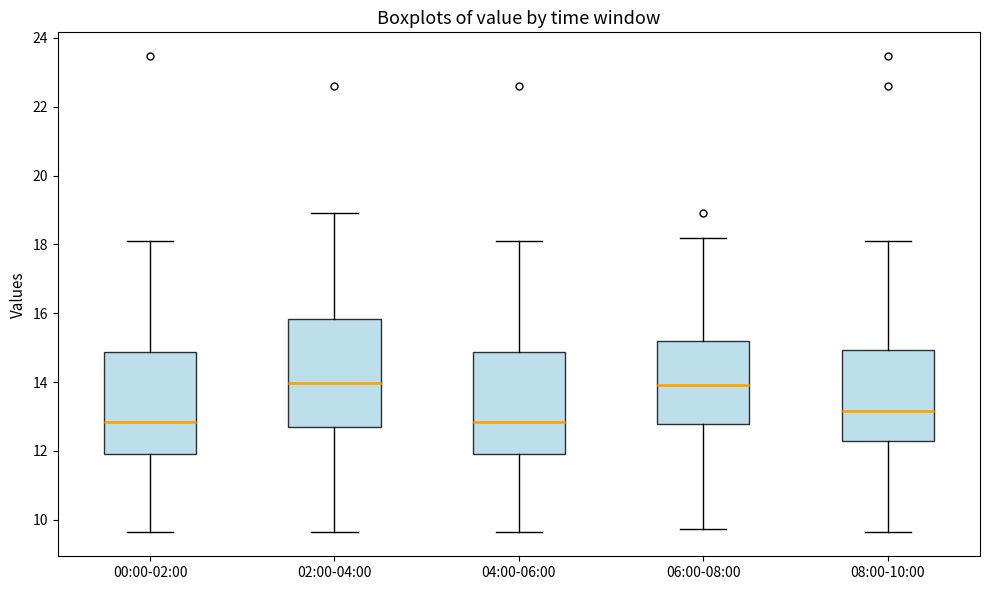

Reading left to right, transcribe this box plot: for each box, give where its median line is, the range the box spans, and where its two whiskers end, as read against the y-axis. The values are not printed on the chart, so give them approximately, as read against the axis.

00:00-02:00: median 12.8, box 12.0 to 14.8, whiskers 9.6 to 18.2
02:00-04:00: median 14.0, box 12.6 to 15.8, whiskers 9.6 to 19.0
04:00-06:00: median 12.8, box 12.0 to 14.8, whiskers 9.6 to 18.2
06:00-08:00: median 14.0, box 12.8 to 15.2, whiskers 9.8 to 18.2
08:00-10:00: median 13.2, box 12.2 to 15.0, whiskers 9.6 to 18.2